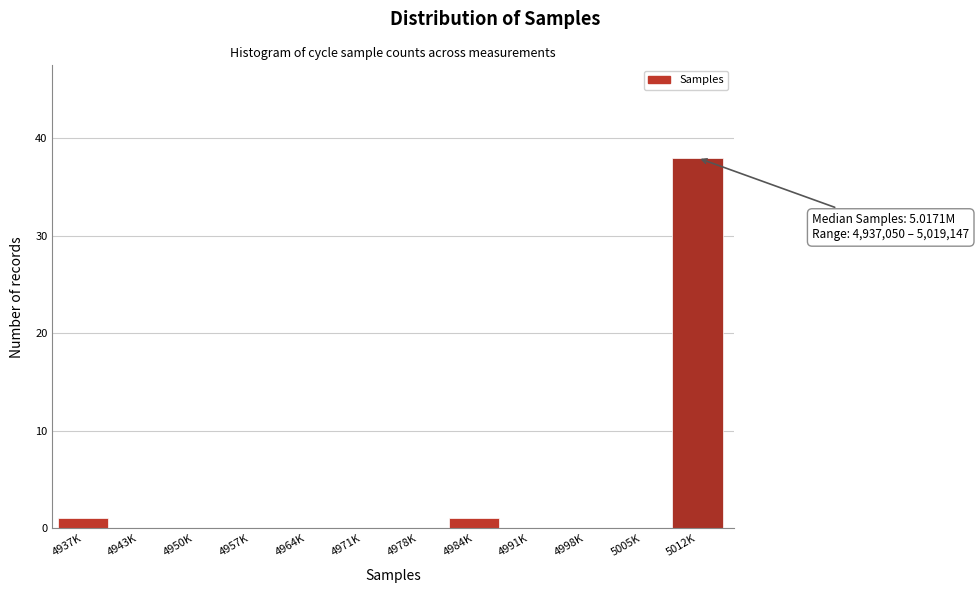

Reading left to right, list all the values displayed in this chart.

4937K=1	4943K=0	4950K=0	4957K=0	4964K=0	4971K=0	4978K=0	4984K=1	4991K=0	4998K=0	5005K=0	5012K=38